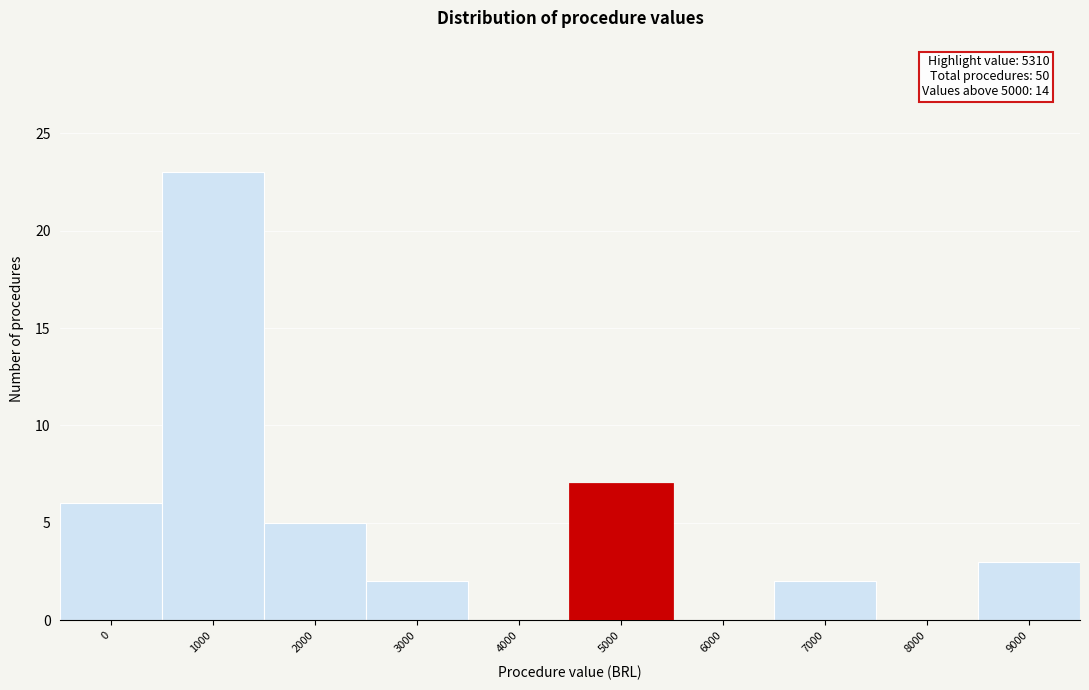

Reading left to right, extract all data points from this chart.

0=6	1000=23	2000=5	3000=2	4000=0	5000=7	6000=0	7000=2	8000=0	9000=3